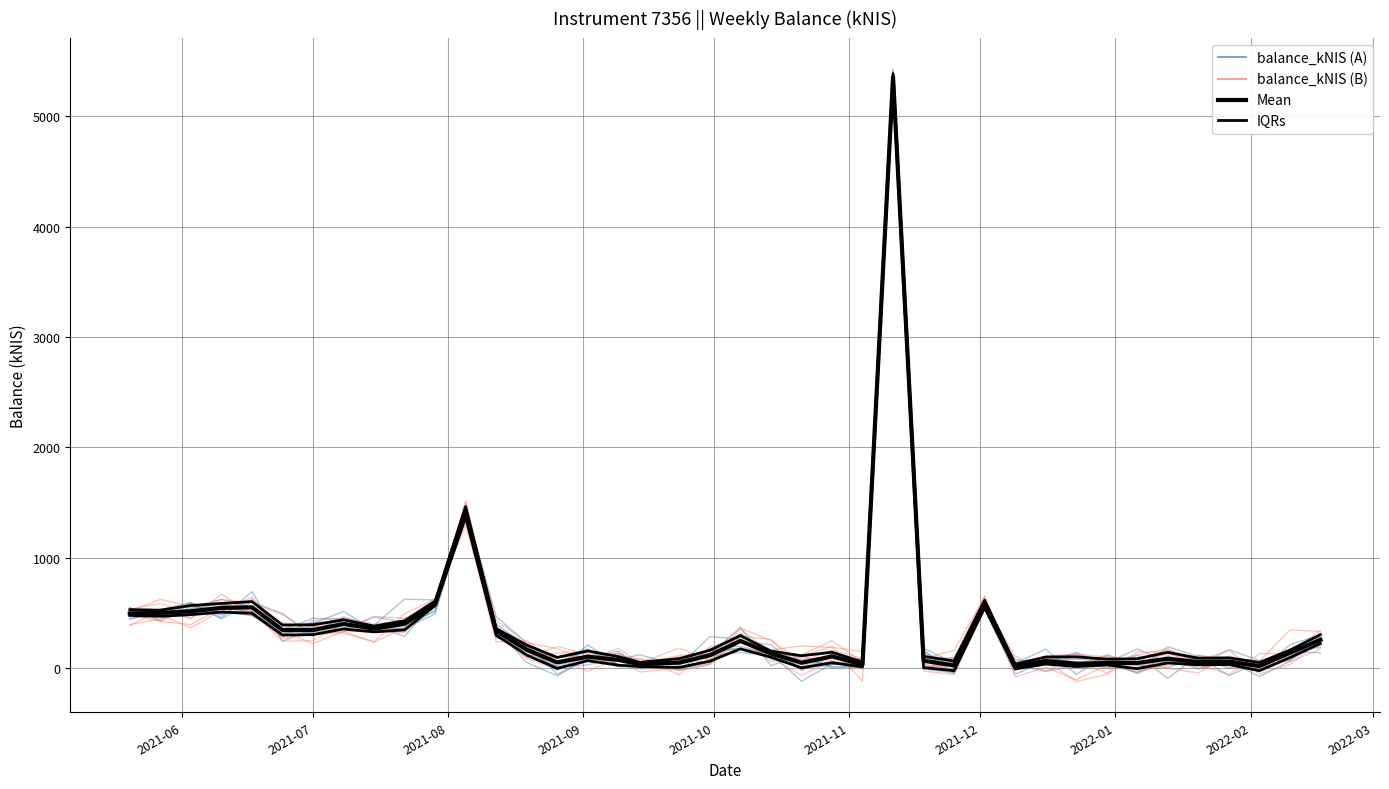

Is the value of IQRs at 18 greater than the value of balance_kNIS (B) at 2021-11?

No